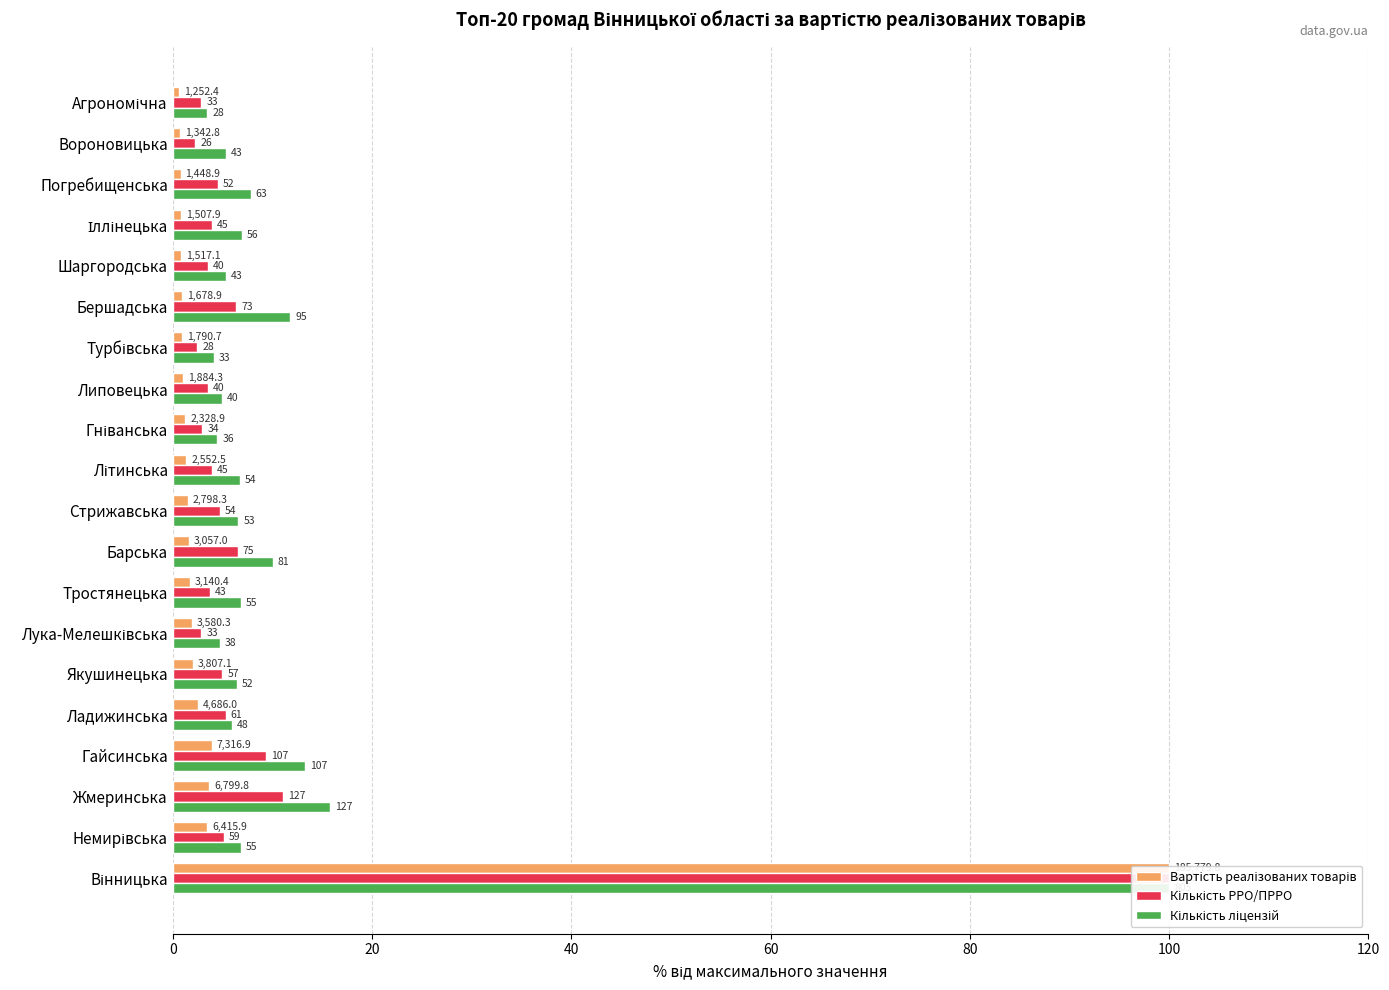

How many values in the Кількість ліцензій series are below 6?

8